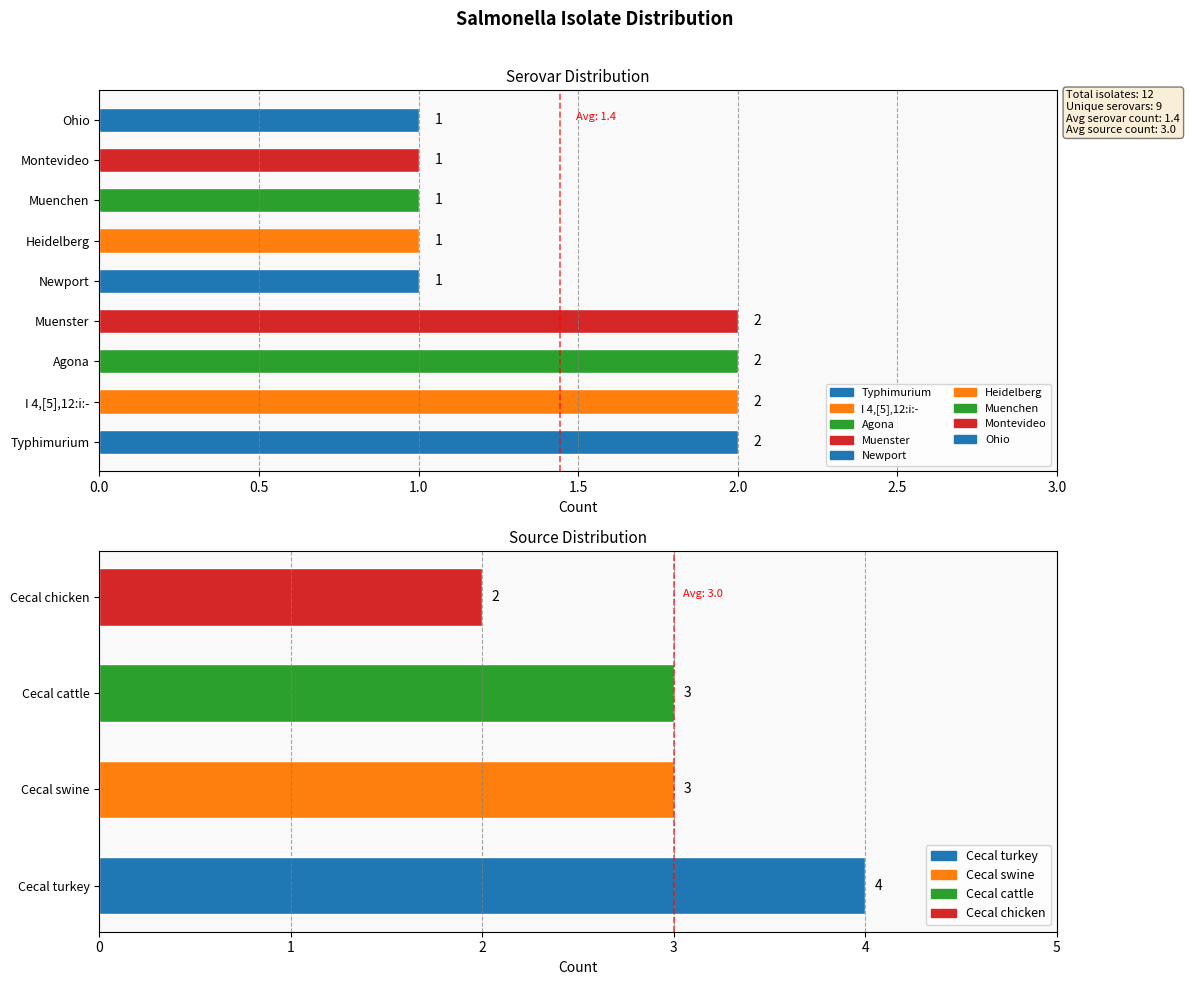

The value at Cecal turkey is 4. True or false?

True